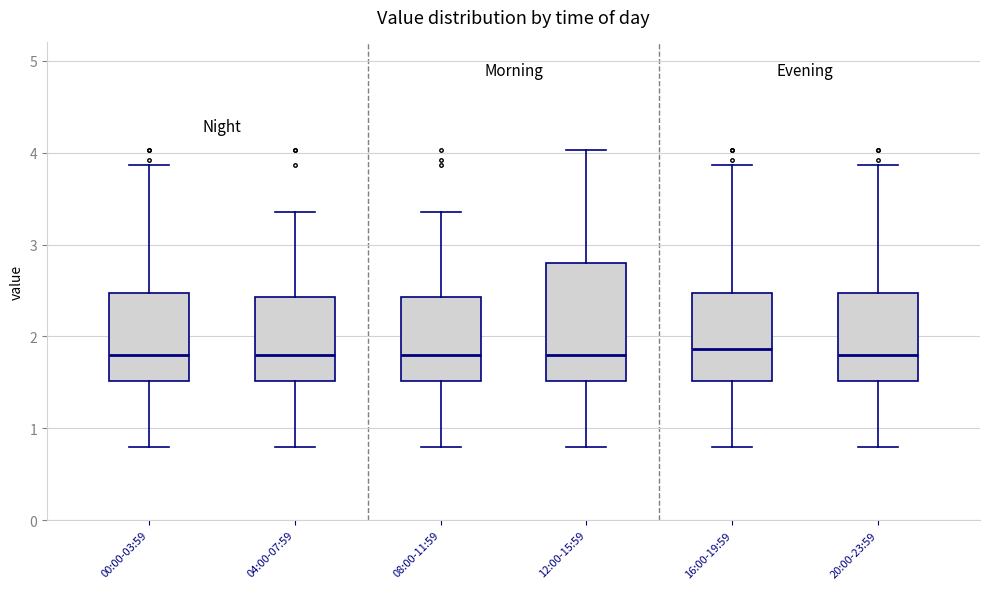

Where is the upper edge of the box for 16:00-19:59 on the y-axis? The values are not printed on the chart, so give them approximately, as read against the axis.

2.5